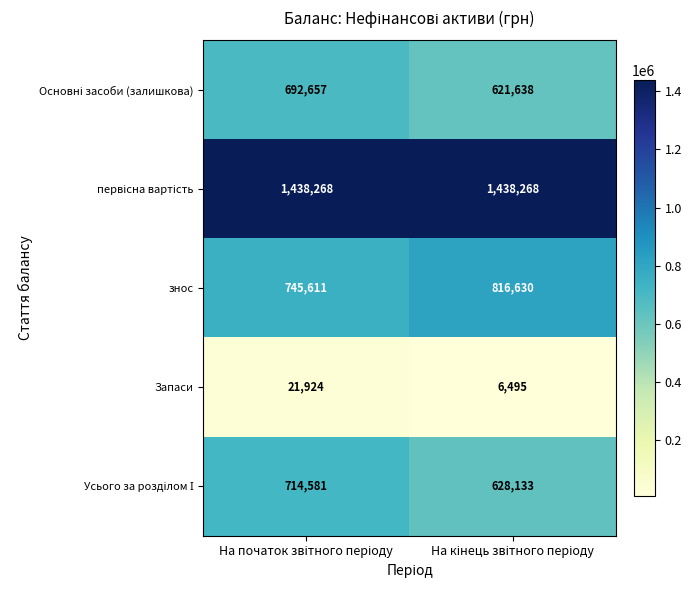

What is the difference between the maximum and minimum values in the знос series?

71019